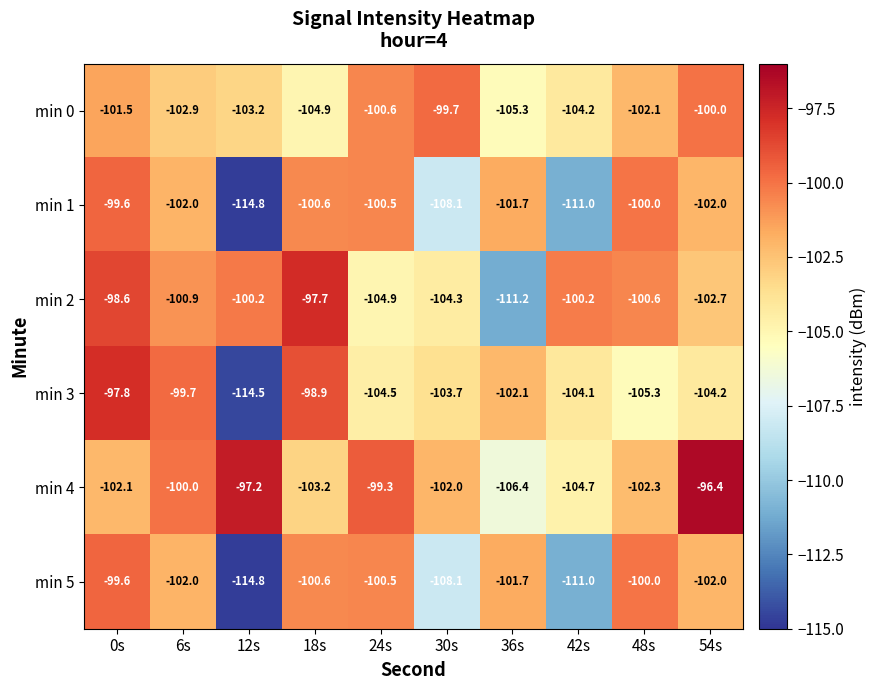

What is the difference between the highest and lowest values at 0s?

4.3